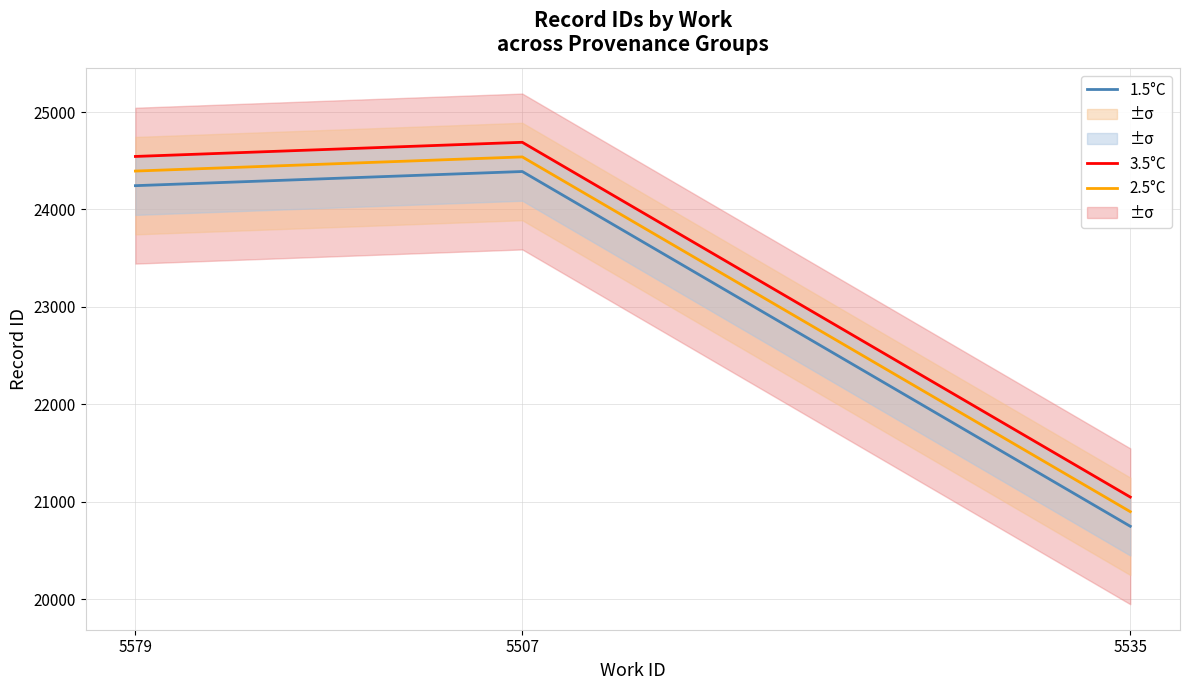

Rank the series by their maximum value, from highest to lowest.

3.5°C, 2.5°C, 1.5°C